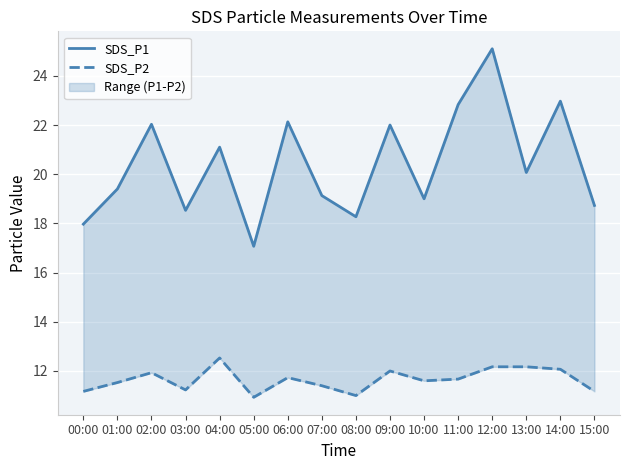

Count the number of data series in this chart.

2